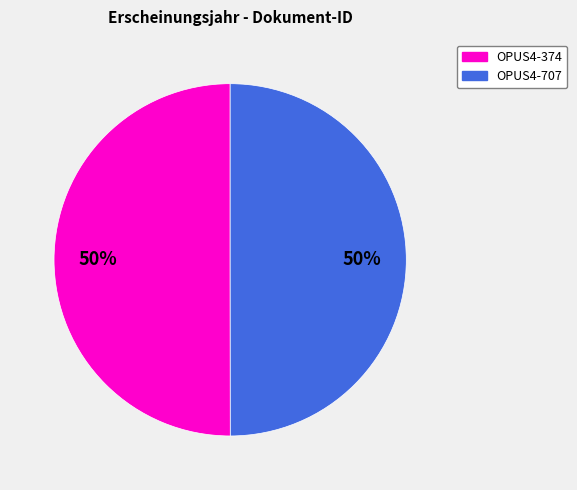

The OPUS4-707 slice represents 50% of the pie. True or false?

True